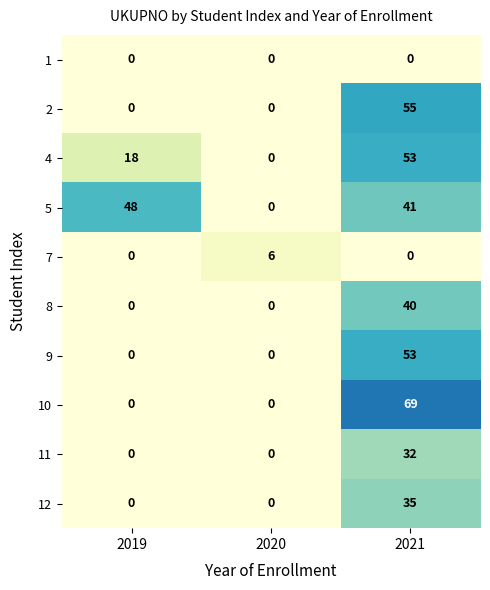

Reading left to right, list all the values displayed in this chart.

1: 2019=0	2020=0	2021=0
2: 2019=0	2020=0	2021=55
4: 2019=18	2020=0	2021=53
5: 2019=48	2020=0	2021=41
7: 2019=0	2020=6	2021=0
8: 2019=0	2020=0	2021=40
9: 2019=0	2020=0	2021=53
10: 2019=0	2020=0	2021=69
11: 2019=0	2020=0	2021=32
12: 2019=0	2020=0	2021=35